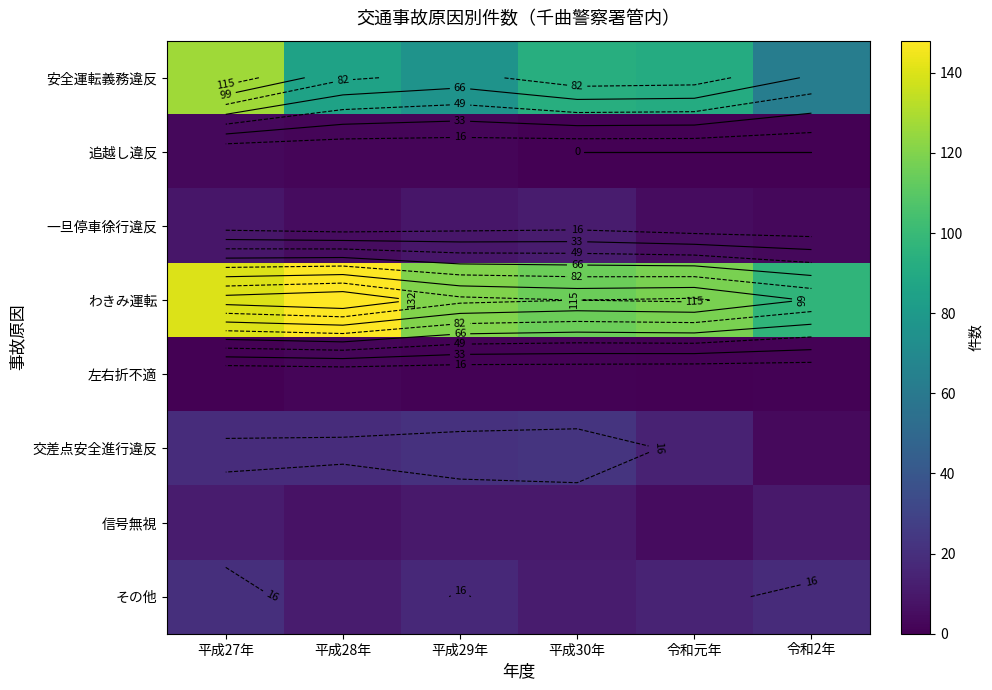

The 左右折不適 series shows 1 at 平成30年. True or false?

True